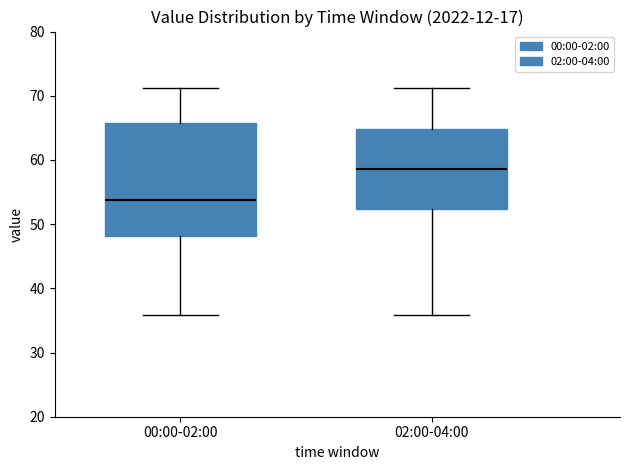

Reading left to right, transcribe this box plot: for each box, give where its median line is, the range the box spans, and where its two whiskers end, as read against the y-axis. The values are not printed on the chart, so give them approximately, as read against the axis.

00:00-02:00: median 54, box 48 to 66, whiskers 36 to 71
02:00-04:00: median 59, box 52 to 65, whiskers 36 to 71